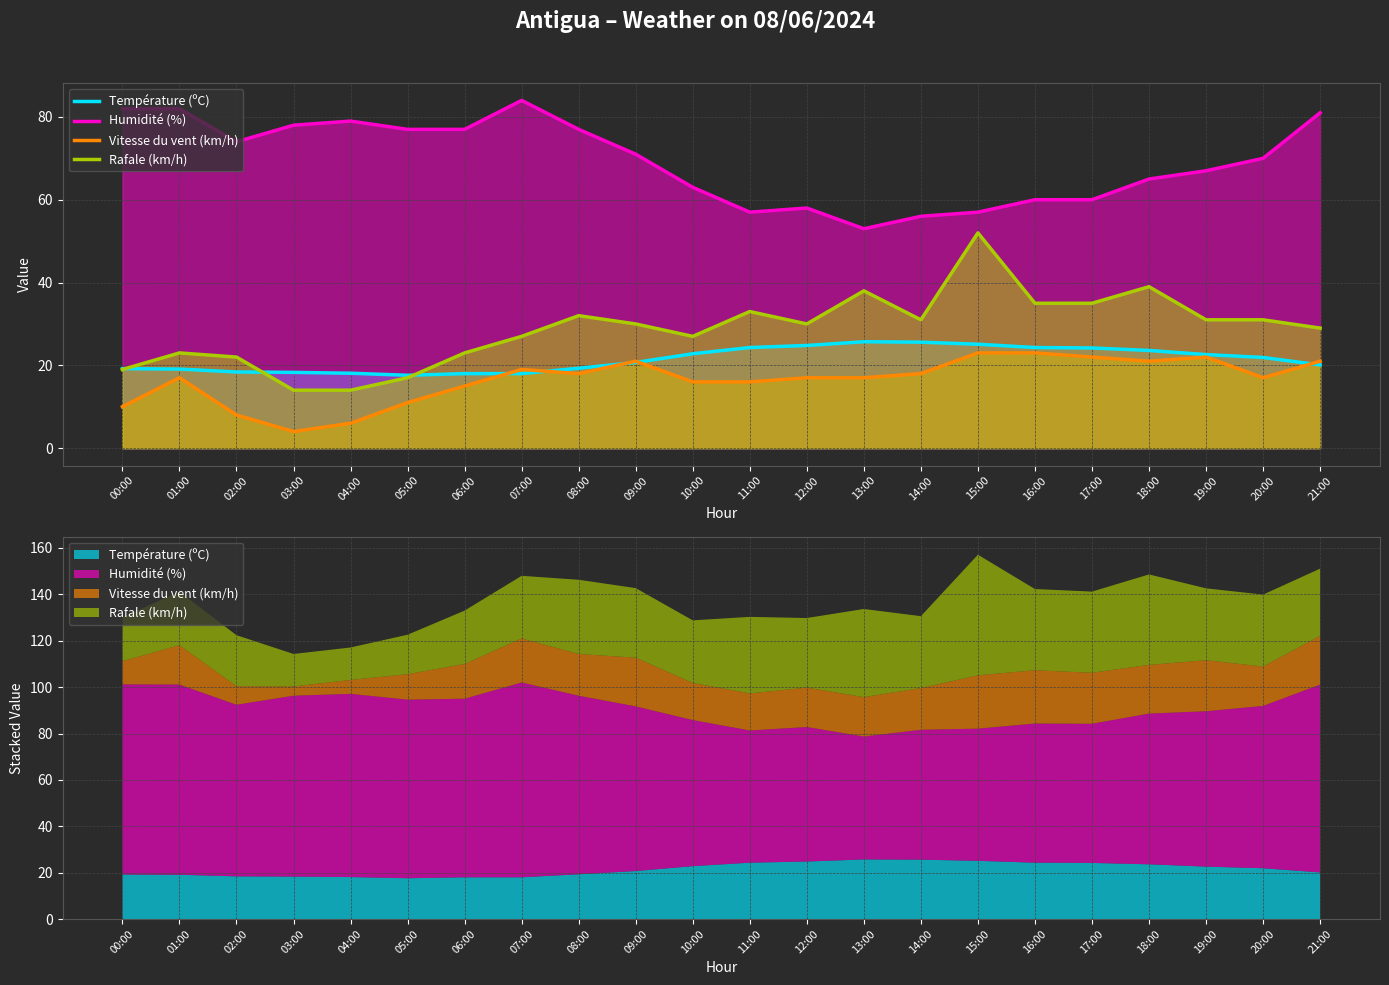

Is the value of Humidité (%) at 10:00 greater than the value of Vitesse du vent (km/h) at 07:00?

Yes